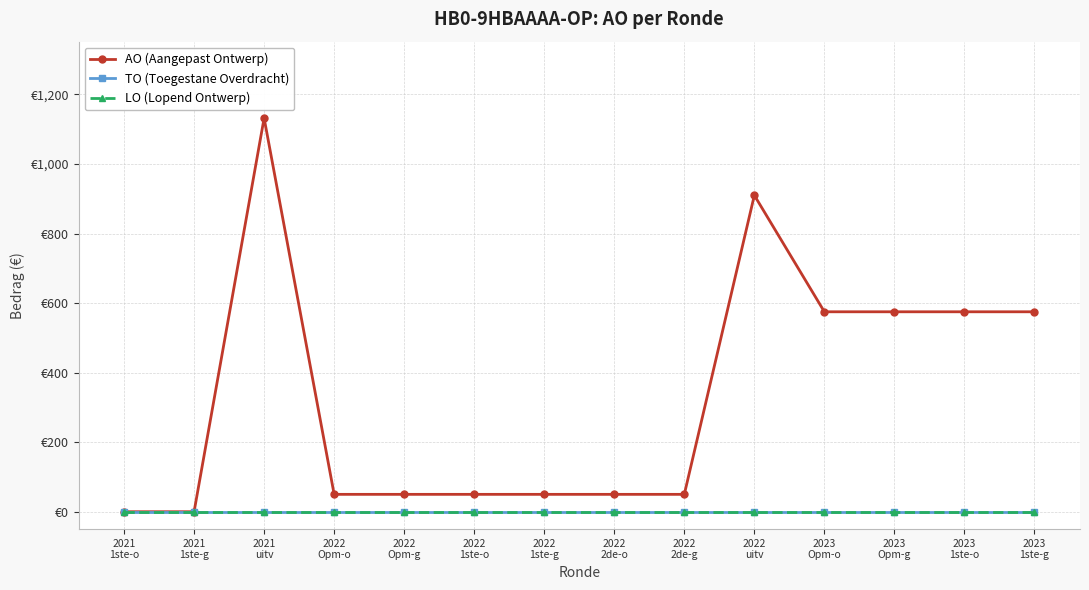

At which category does the chart reach its peak across all series?

2021
uitv